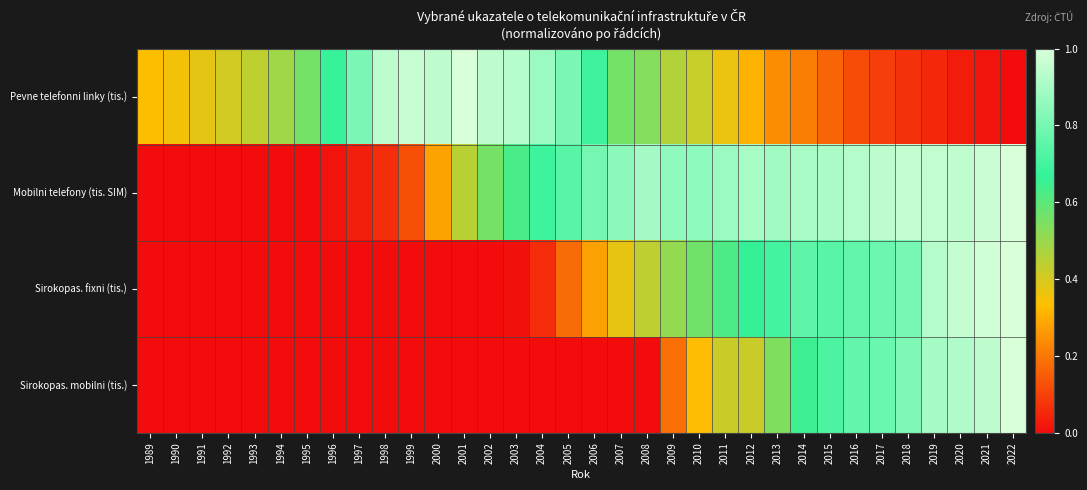

What is the greatest value displayed?

1.0